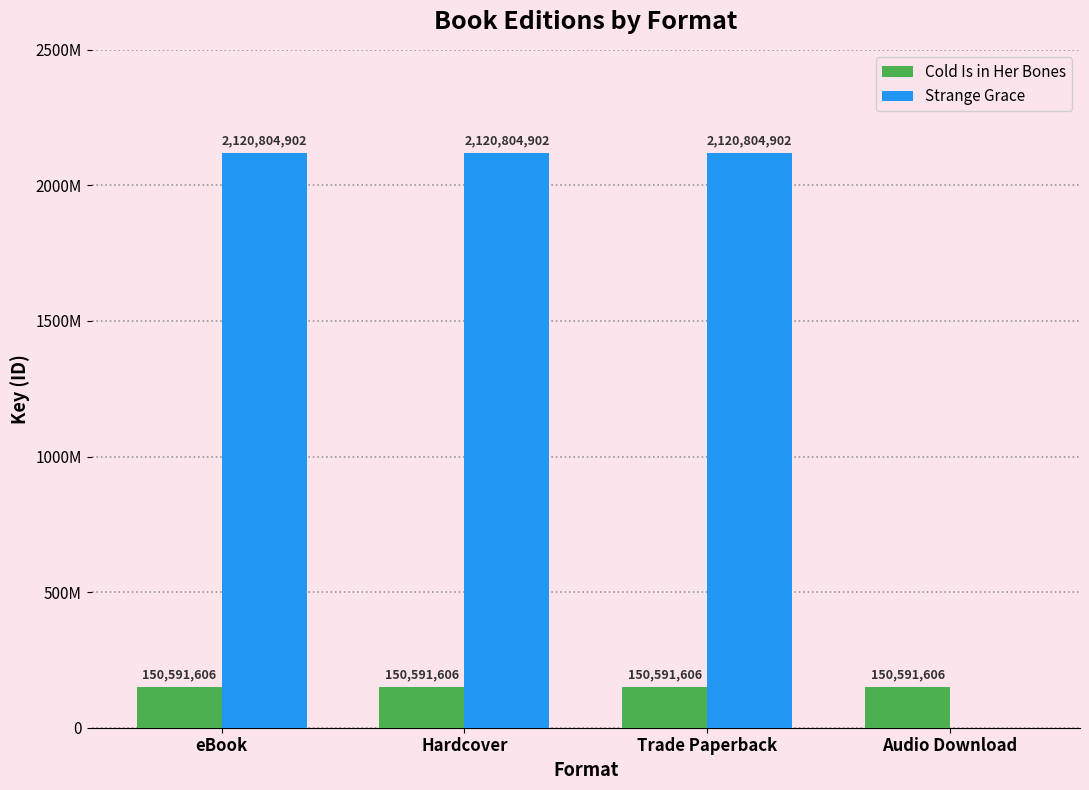

What is the spread (max minus min) of values at Trade Paperback?

1970213296